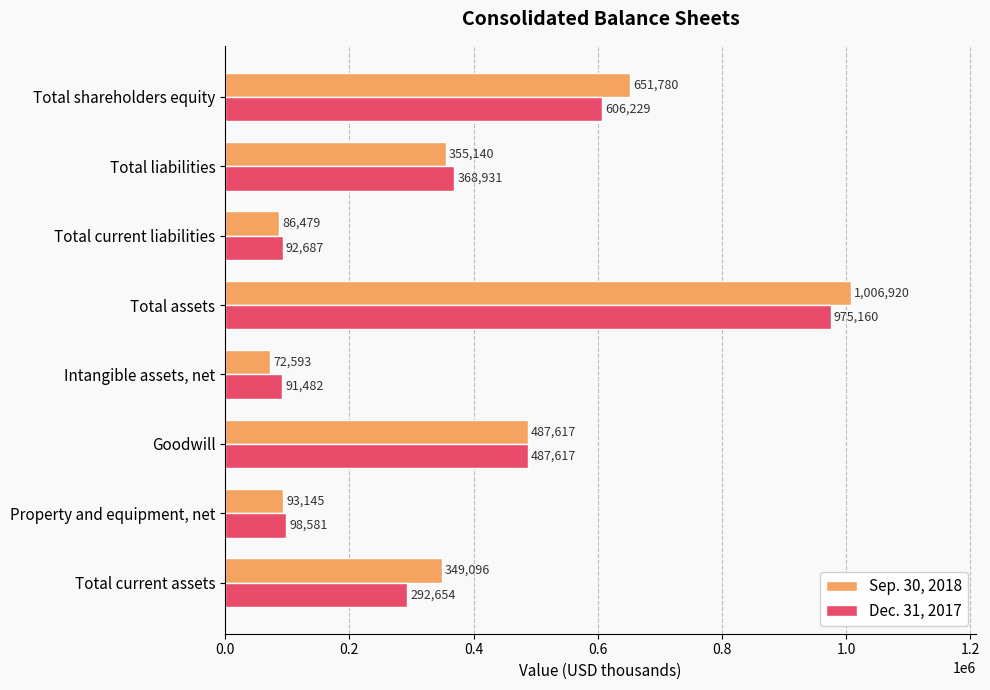

Which series has the largest total across all categories?

Sep. 30, 2018